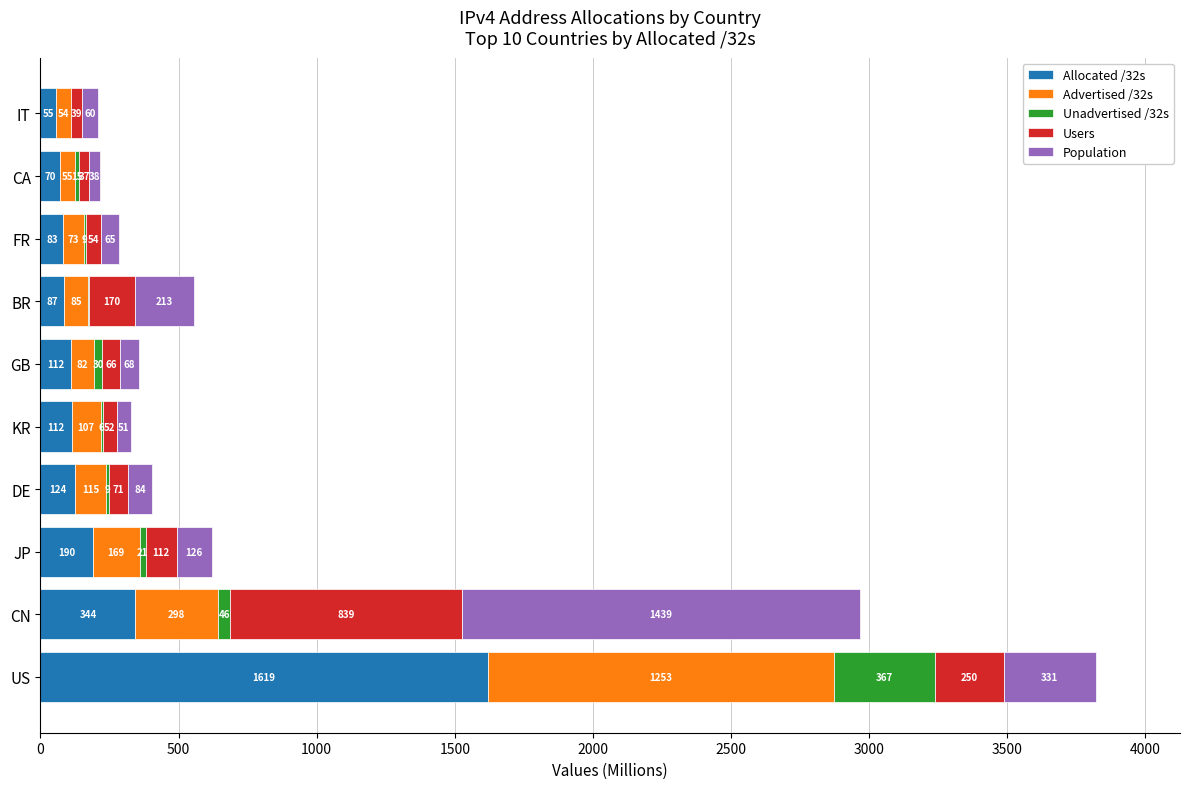

At which category is the sum across all series the highest?

US